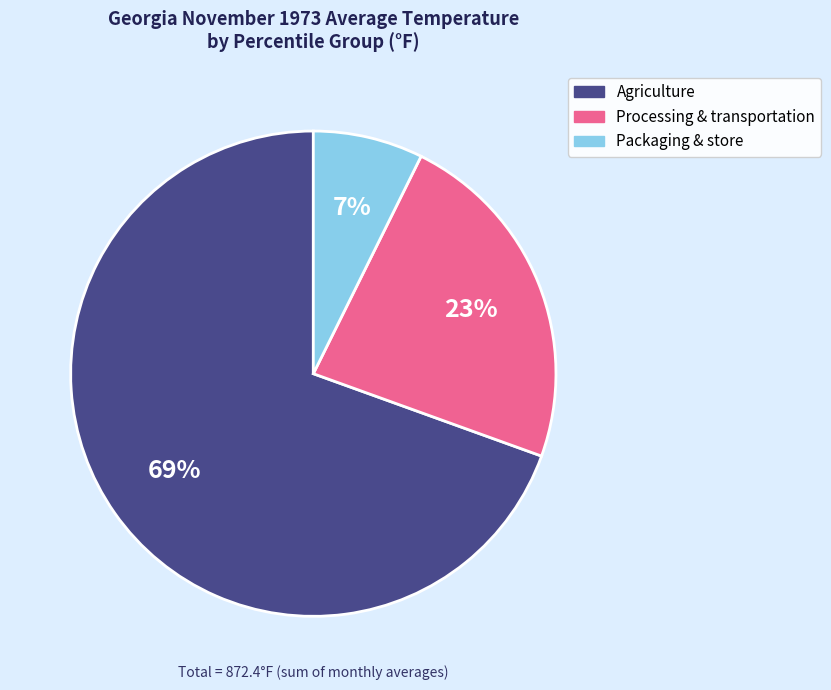

Which has a higher value, Agriculture or Processing & transportation?

Agriculture